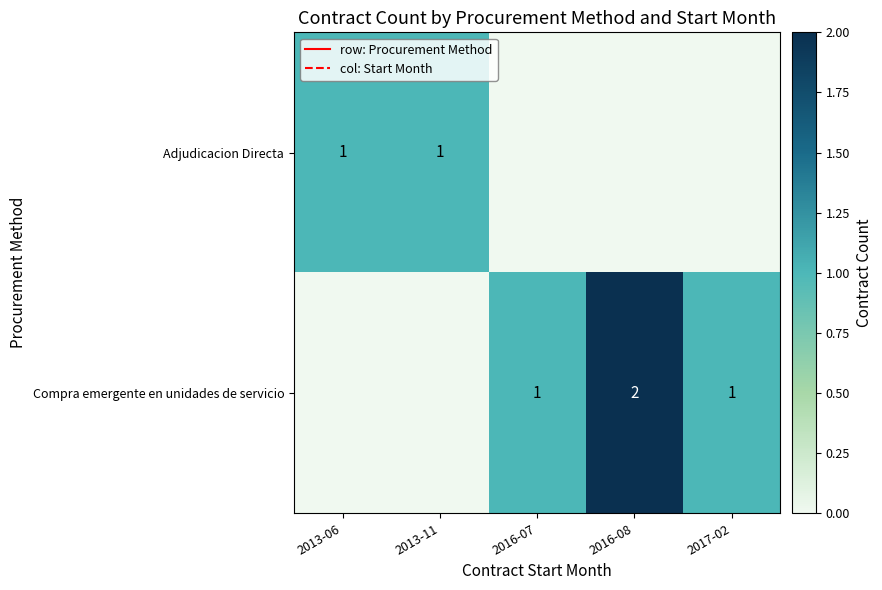

True or false: Adjudicacion Directa has a value of 1 at 2013-11.

True